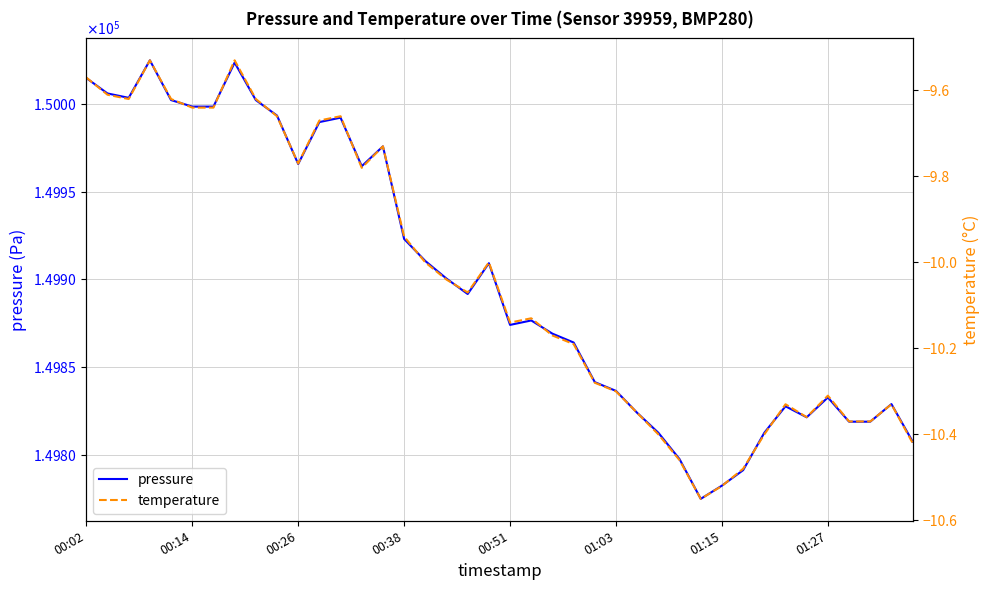

Rank the series by their maximum value, from lowest to highest.

temperature, pressure